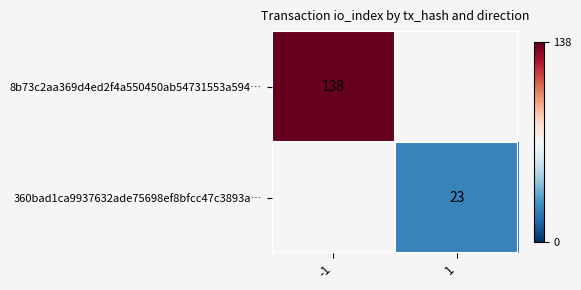

At how many categories does at least one series exceed 124?

1